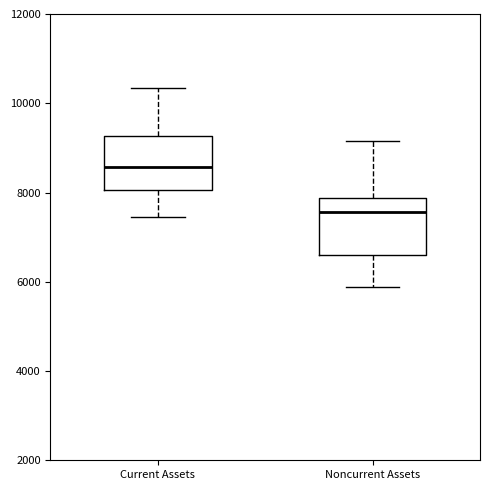

Which box has the lowest median line?

Noncurrent Assets